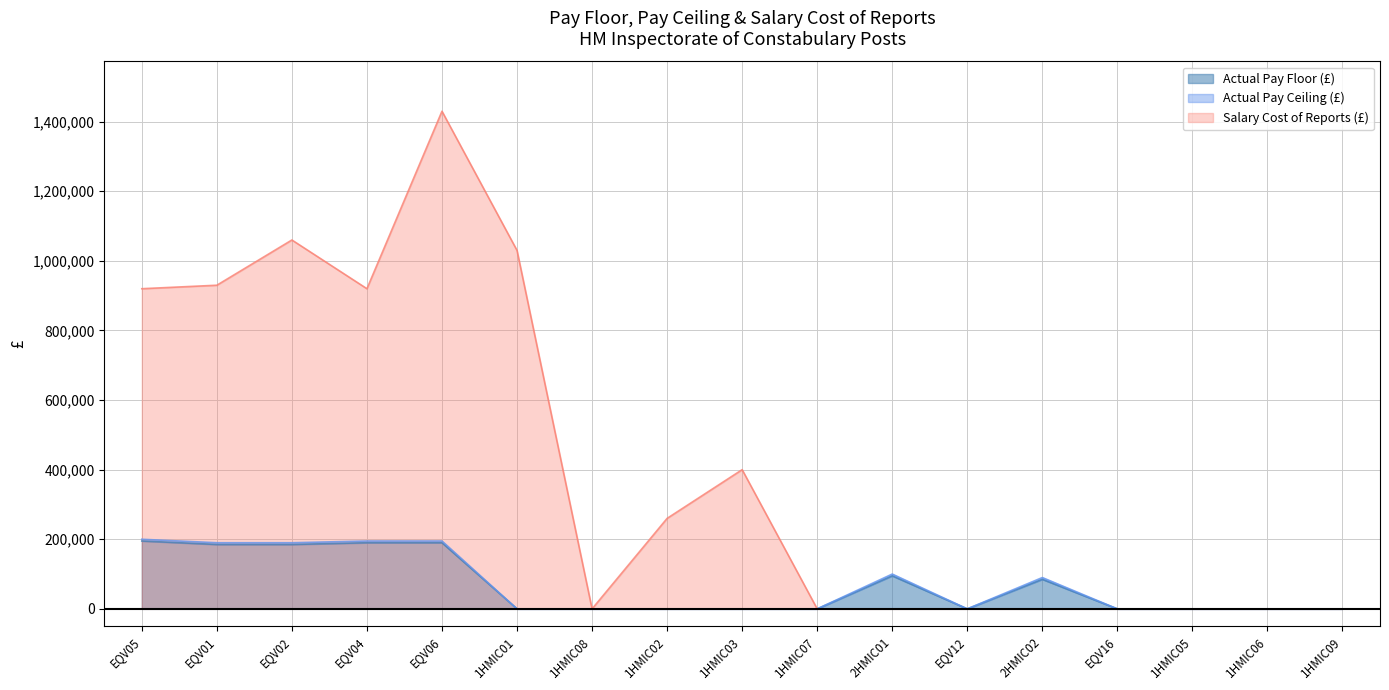

Rank the series by their maximum value, from lowest to highest.

Actual Pay Floor, Actual Pay Ceiling, Salary Cost of Reports